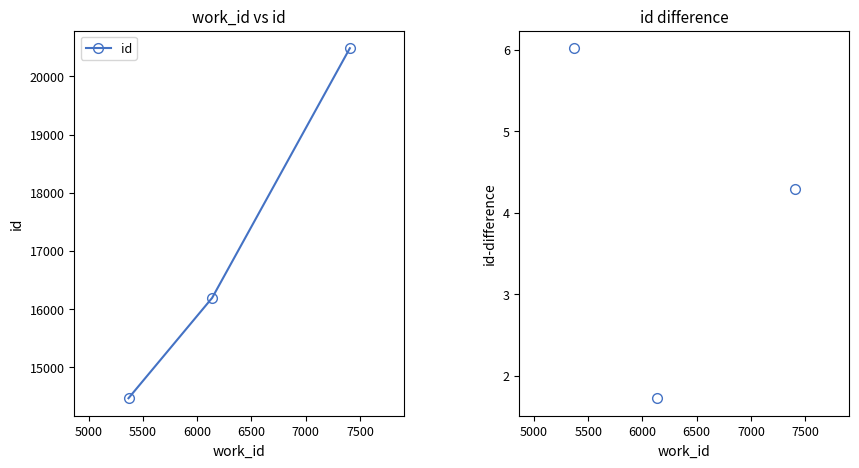

How many values in the id series are below 16190?

1